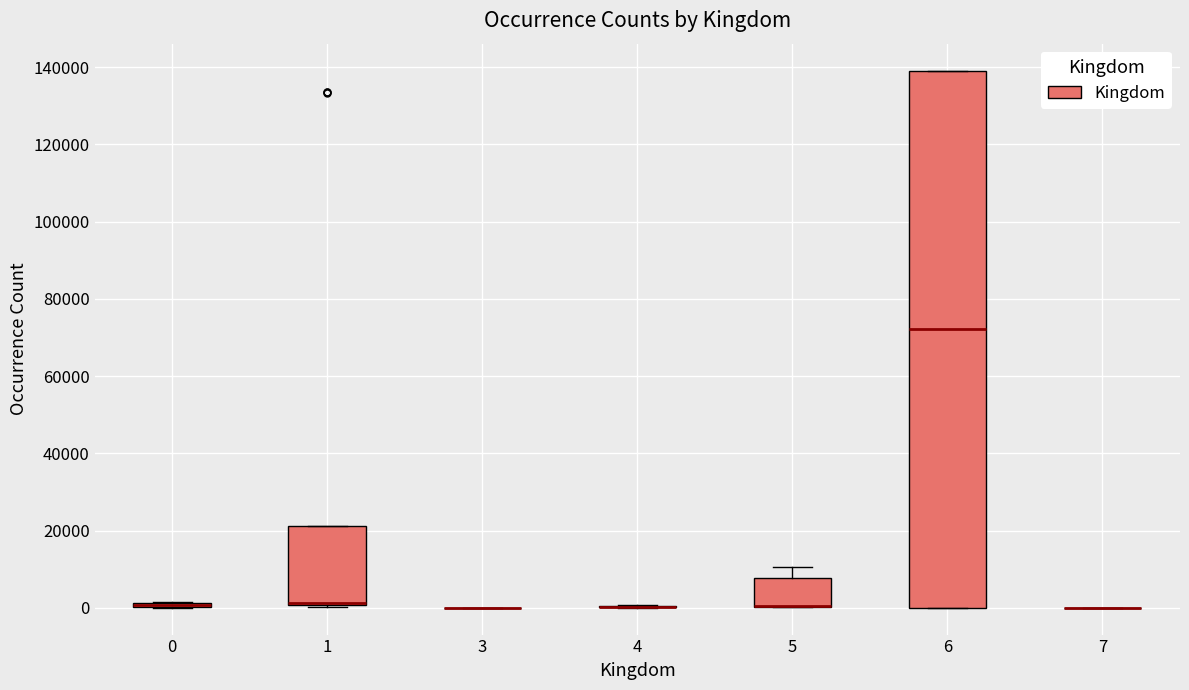

Which box is the tallest, from its lower edge to its upper edge?

6